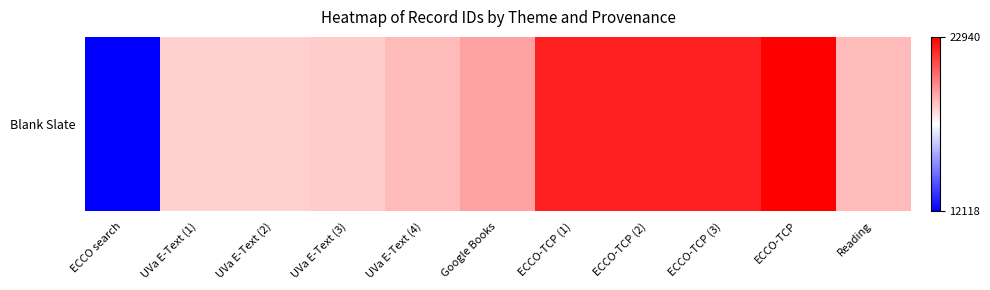

What is the sum of all values?

214781